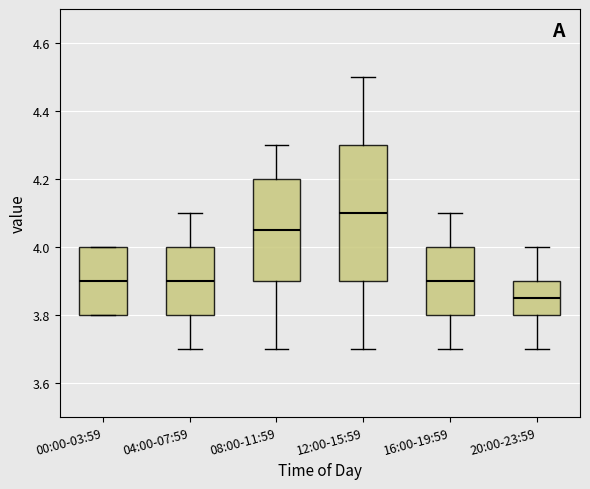

Which box's median line is the lowest?

20:00-23:59